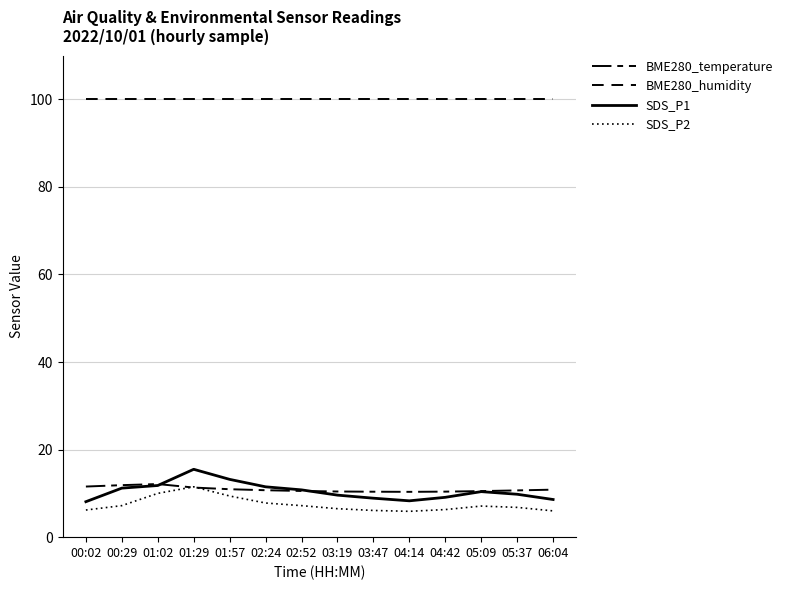

What is the difference between the maximum and minimum values in the SDS_P1 series?

7.4